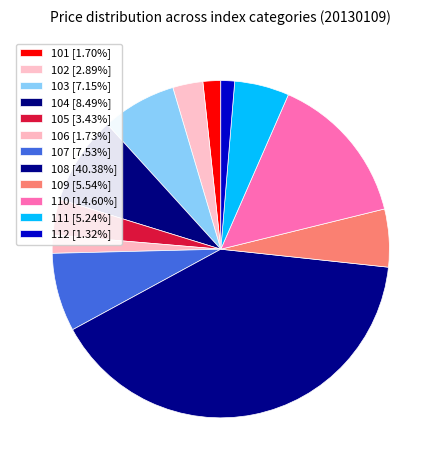

What is the ratio of the value at 105 to the value at 103?

0.5